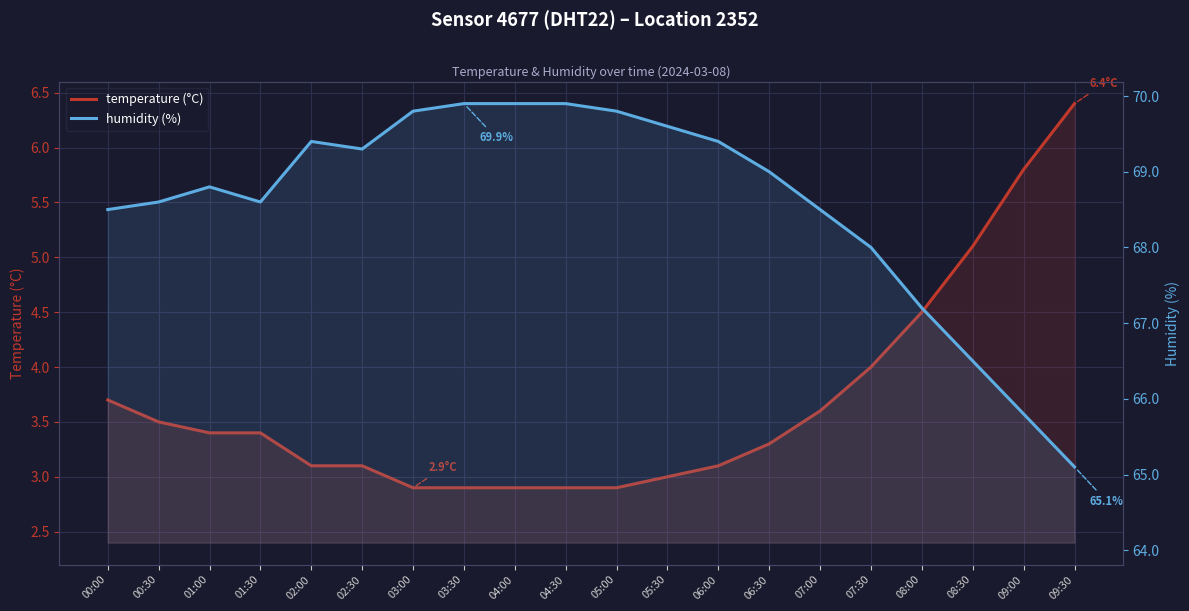

List the series in order of their overall mean, highest first.

humidity (%), temperature (°C)